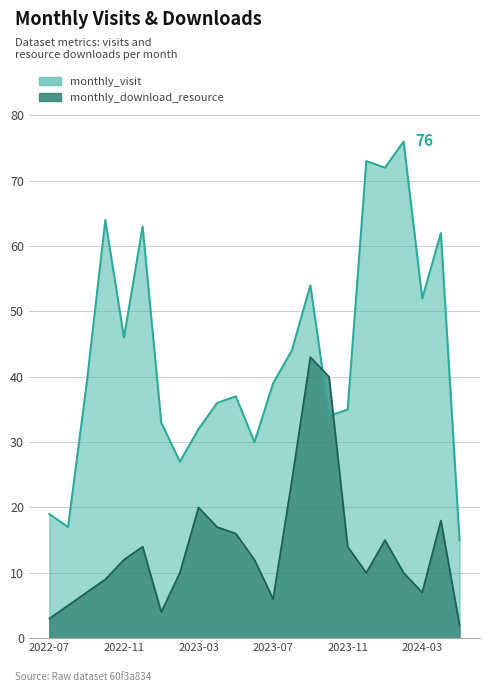

Reading left to right, transcribe all the data shown in this chart.

monthly_visit: 19	17	39	64	46	63	33	27	32	36	37	30	39	44	54	34	35	73	72	76	52	62	15
monthly_download_resource: 3	5	7	9	12	14	4	10	20	17	16	12	6	24	43	40	14	10	15	10	7	18	2